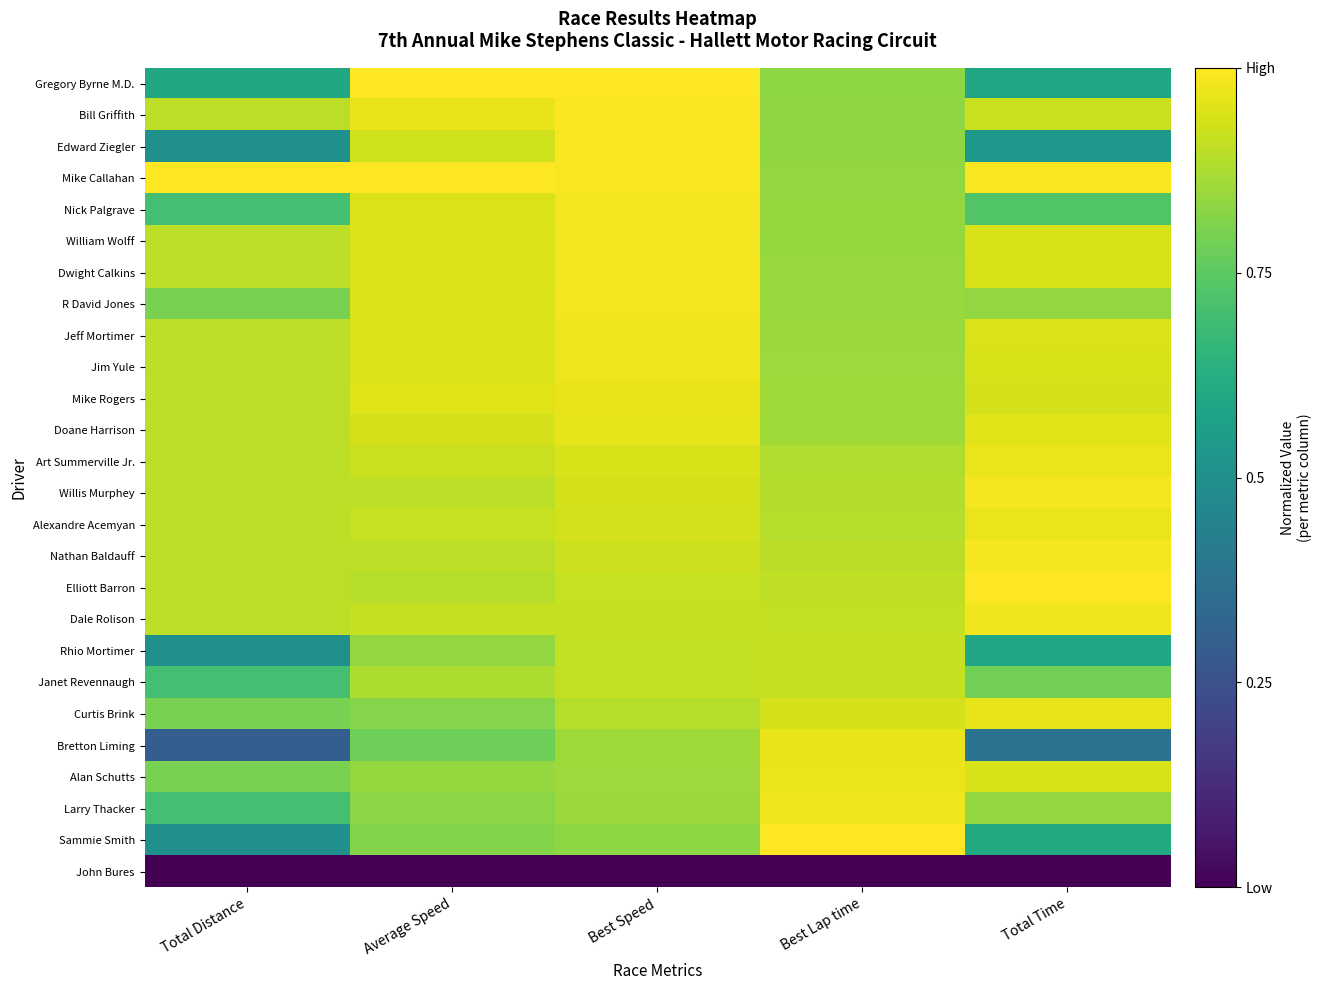

At which category does the chart reach its peak across all series?

Average Speed